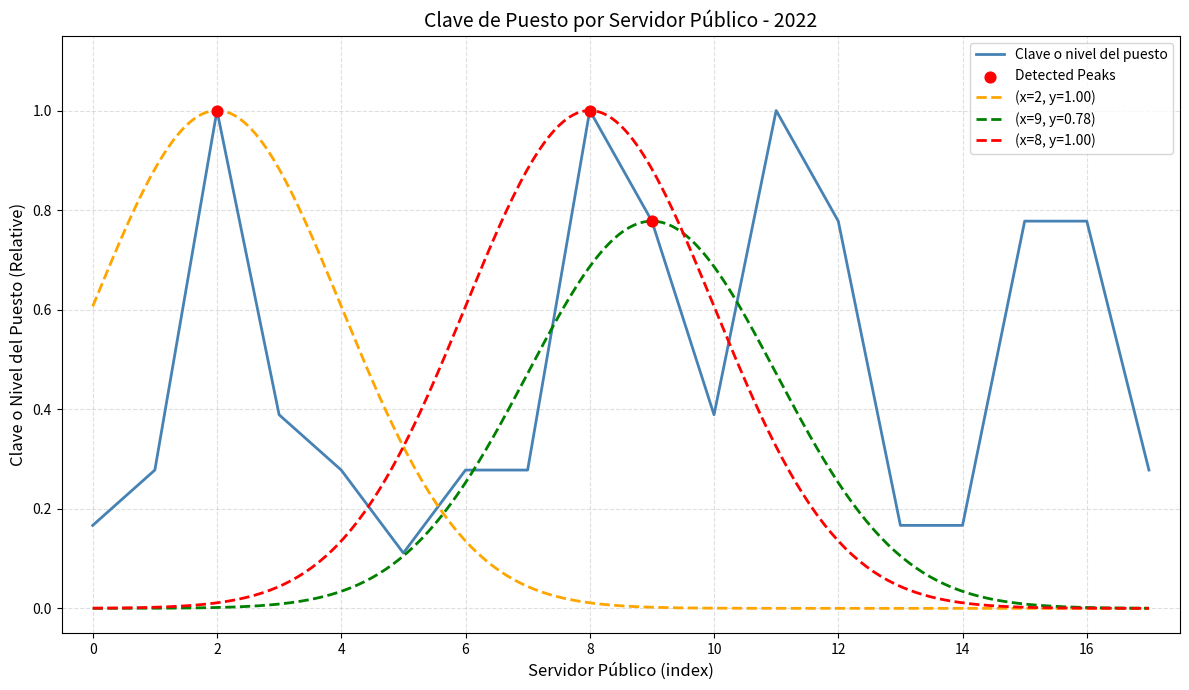

What is the maximum value for Clave o nivel del puesto?

1.0